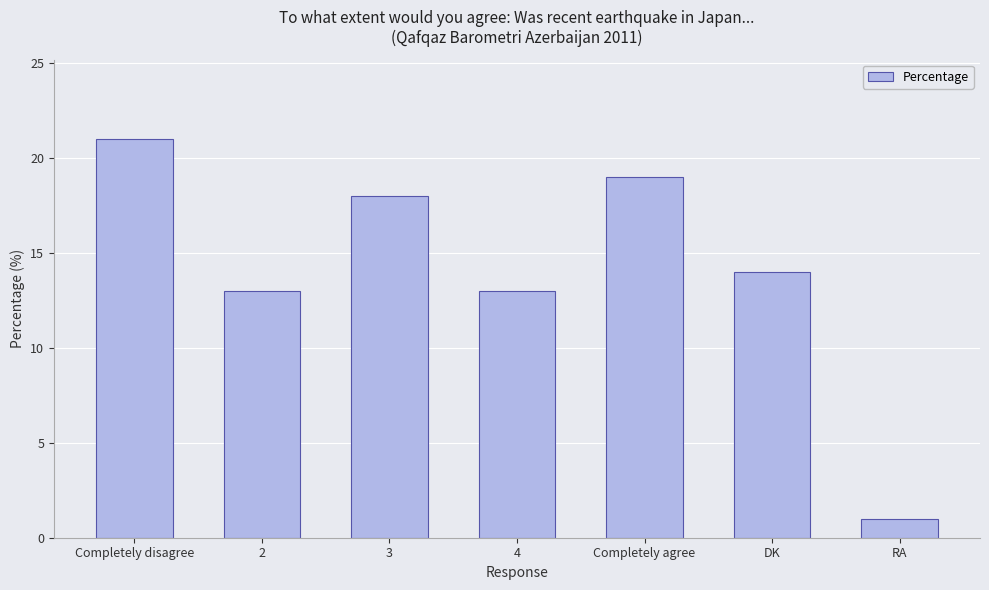

What is the change in value from 4 to RA?

-12